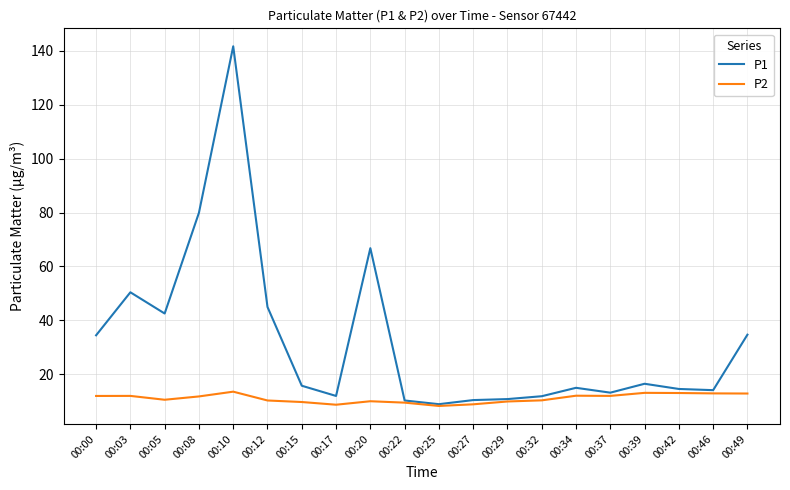

True or false: P1 has a value of 15.2 at 00:00.

False